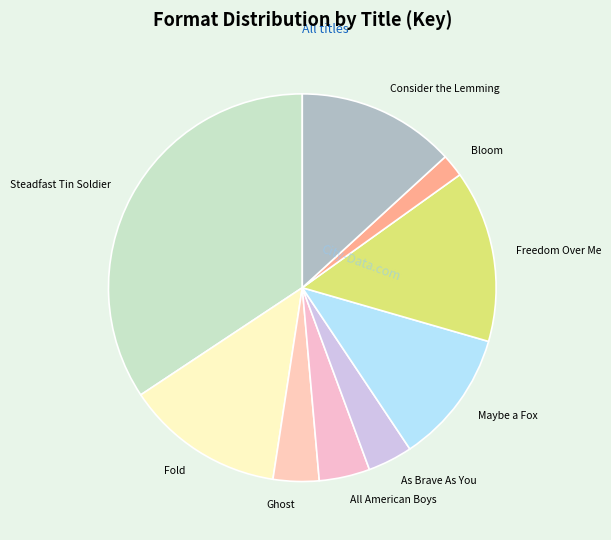

Is it true that Bloom is 2% of the pie?

True